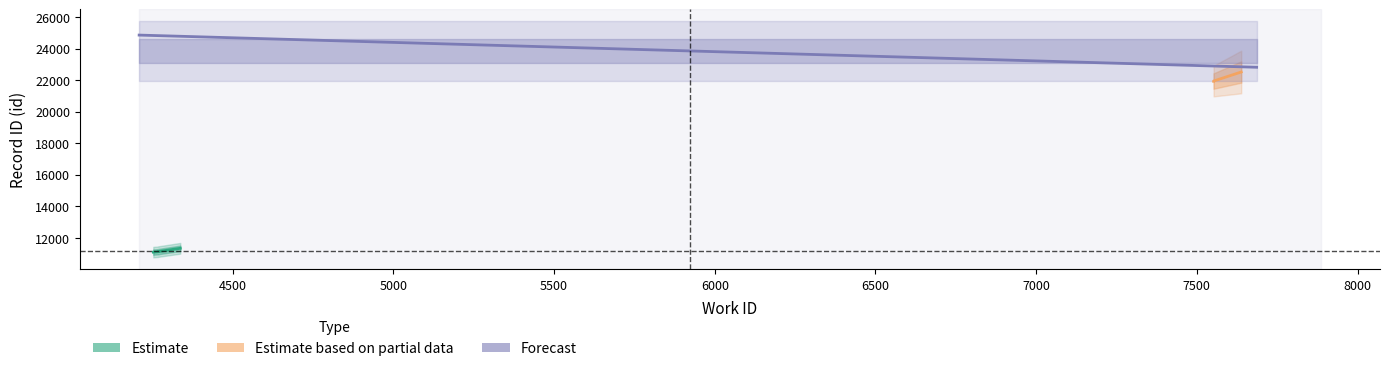

True or false: Estimate has more than 2 interior local peaks.

False